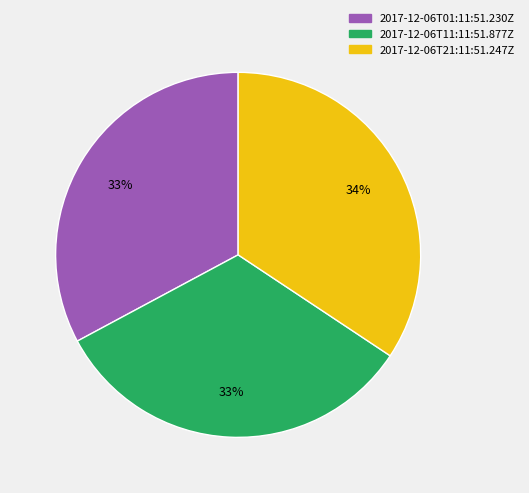

Count the number of slices in the pie.

3